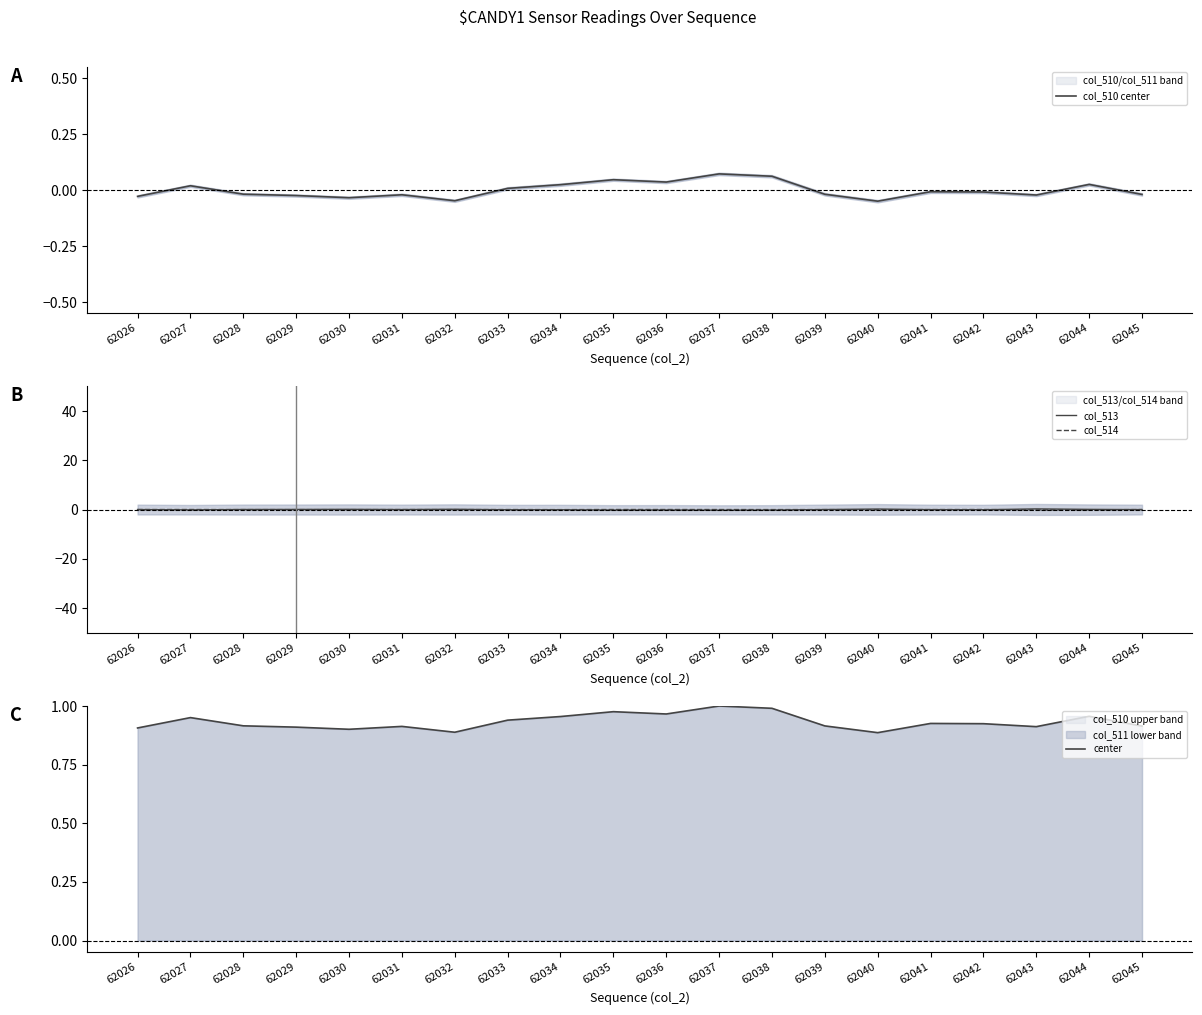

How many data points does each series have?

20